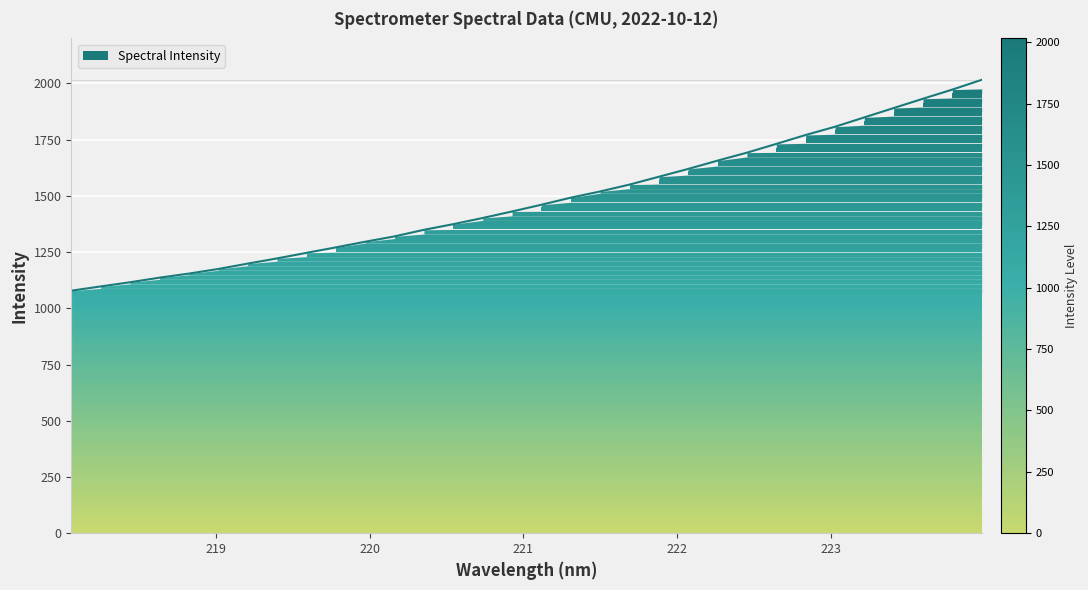

What is the maximum value shown in the chart?

2015.7